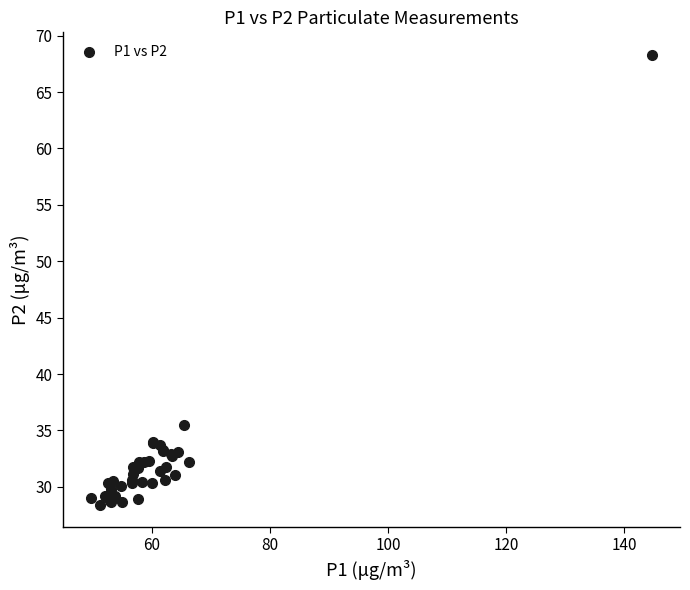

What Y value in the scatter plot is closest to 48?

35.5